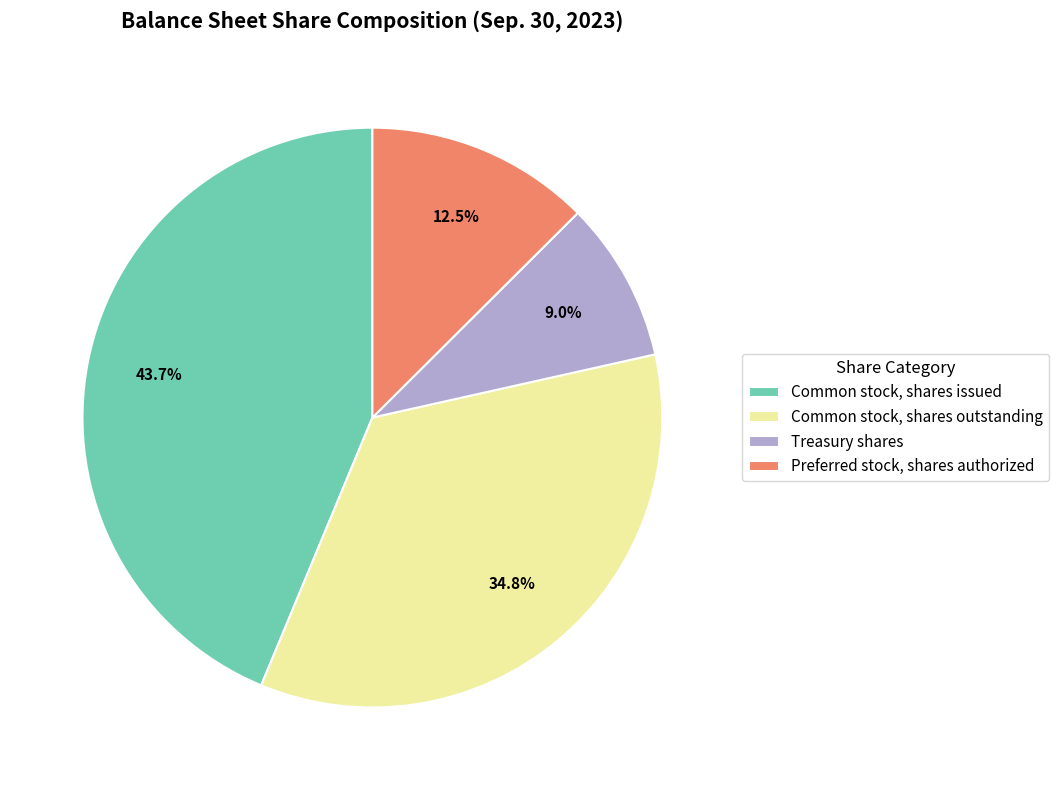

Which slice is the largest?

Common stock, shares issued